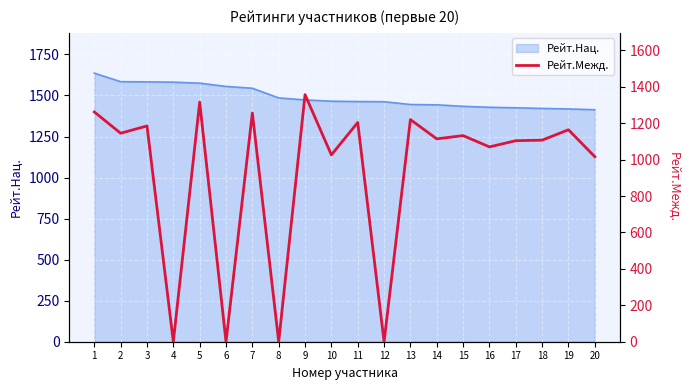

How many points are higher than both their immediate neighbors (excluding endpoints)?

8